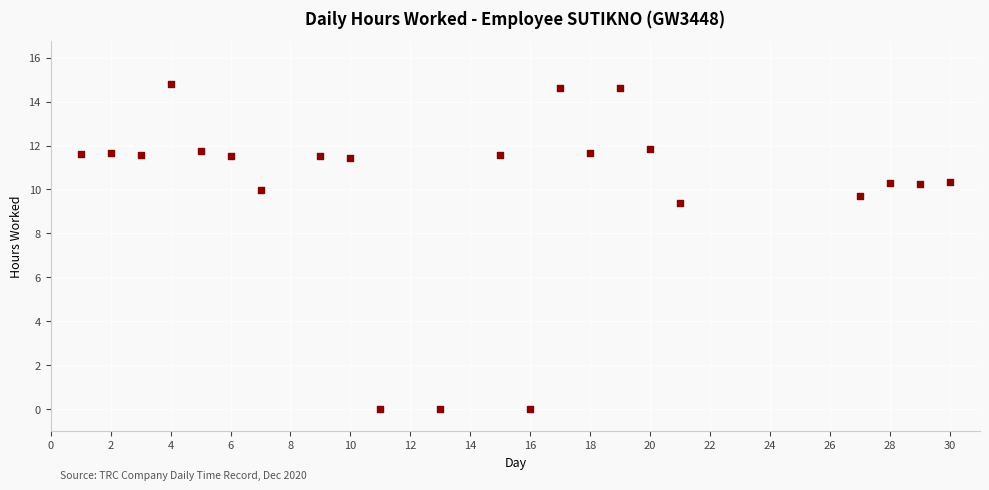

What is the range of Y values (max minus min)?

14.8